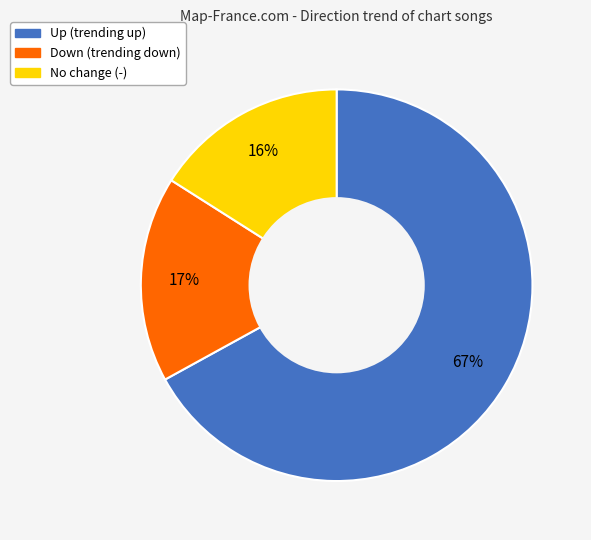

To the nearest percent, what is the difference between the largest and smallest slice percentages?

51%